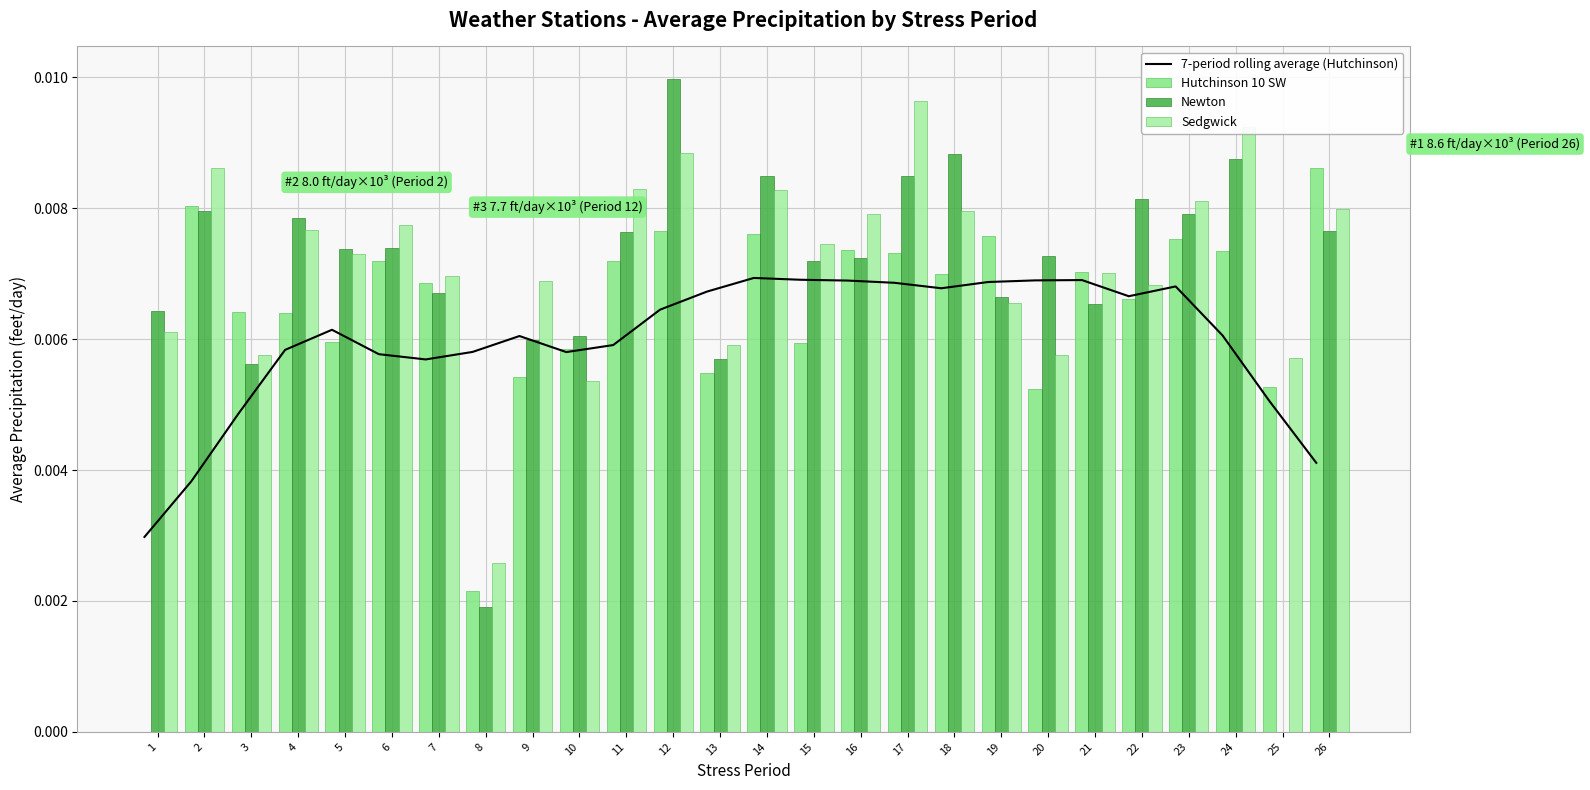

Where is Hutchinson 10 SW nearest to the value 0?

1